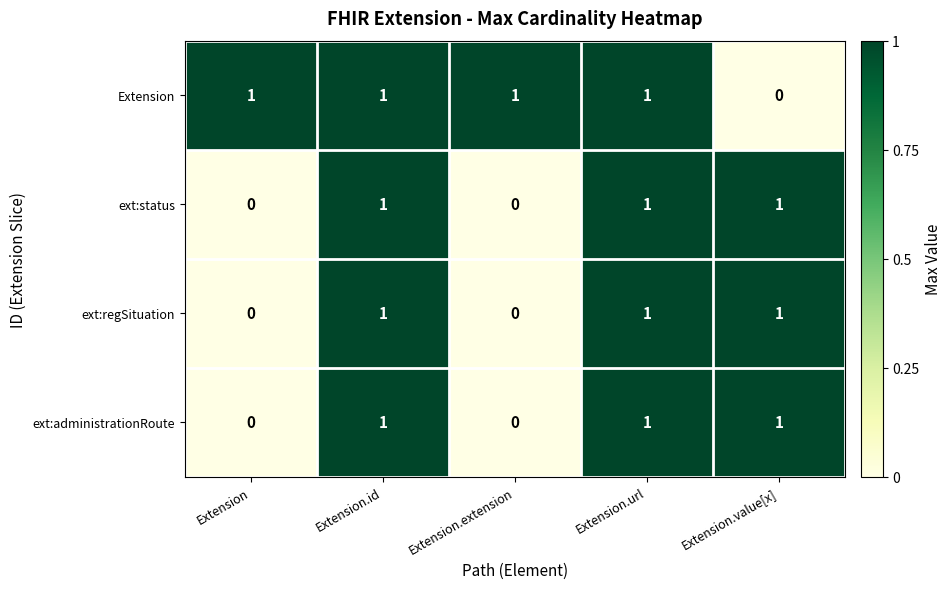

Reading right to left, extract all data points from this chart.

Extension: Extension.value[x]=0	Extension.url=1	Extension.extension=1	Extension.id=1	Extension=1
ext:status: Extension.value[x]=1	Extension.url=1	Extension.extension=0	Extension.id=1	Extension=0
ext:regSituation: Extension.value[x]=1	Extension.url=1	Extension.extension=0	Extension.id=1	Extension=0
ext:administrationRoute: Extension.value[x]=1	Extension.url=1	Extension.extension=0	Extension.id=1	Extension=0